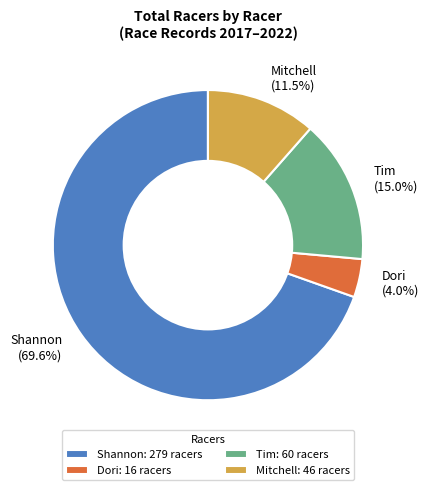

Is there a majority slice in this chart?

Yes